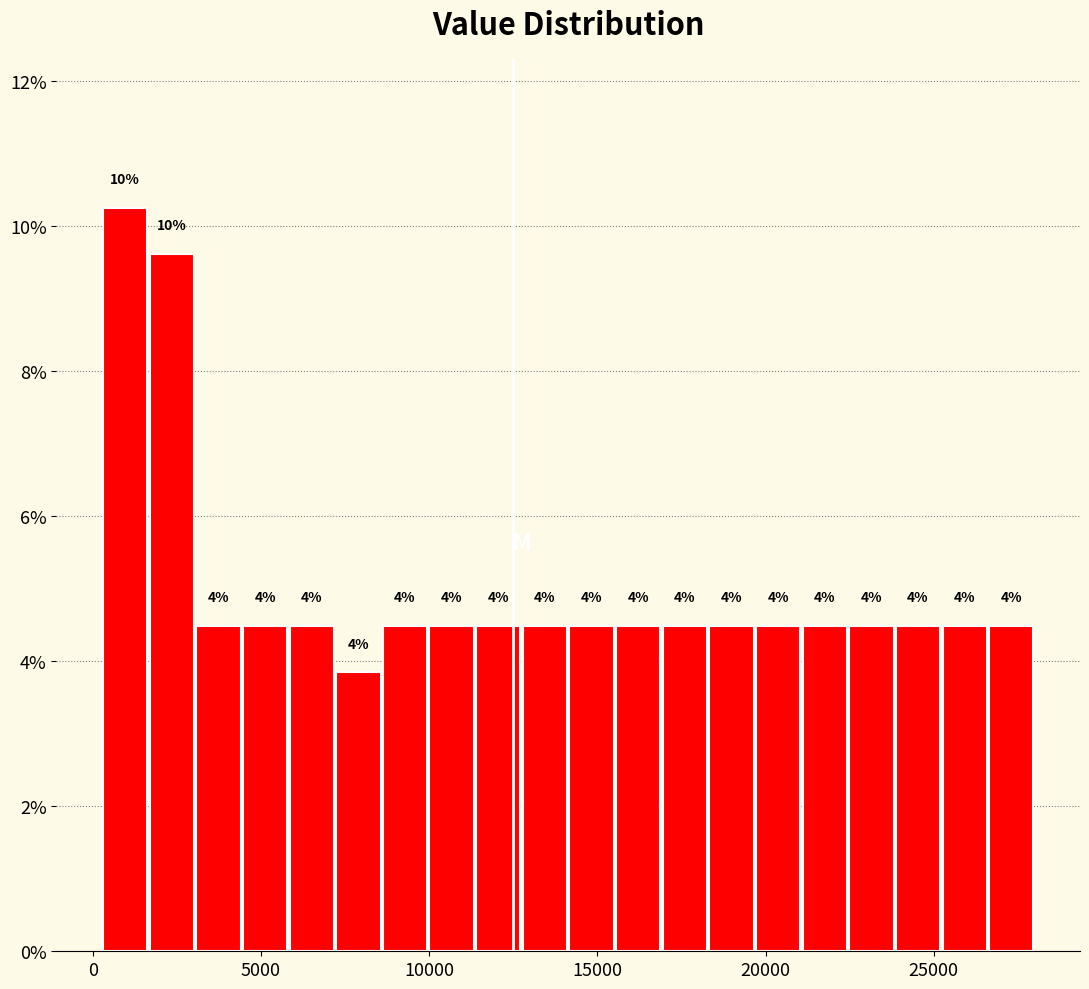

Around what value on the x-axis is the tallest bar? Give the approximate position of its centre, as read against the axis.

1000